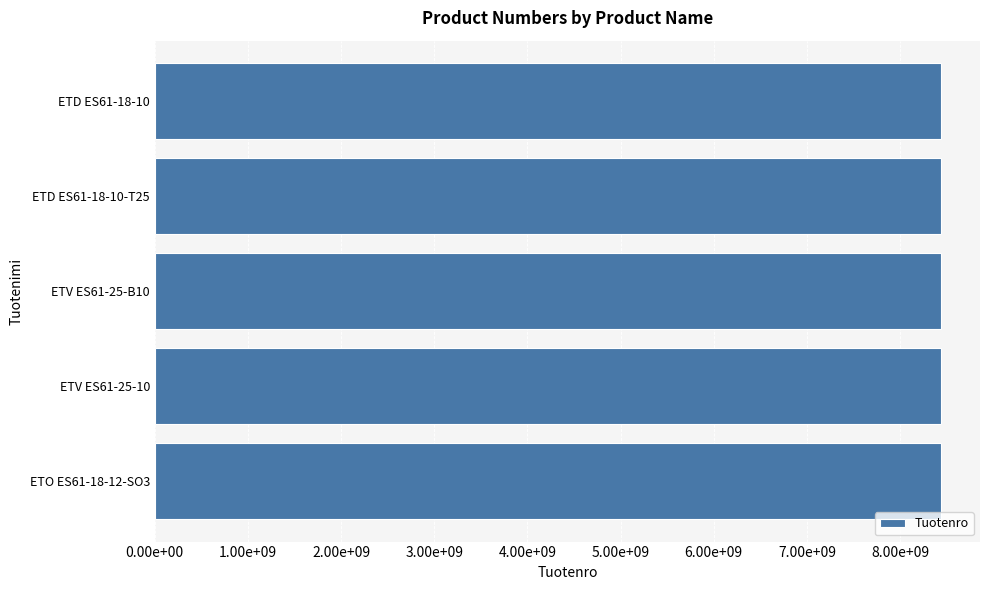

Does the chart contain any negative values?

No